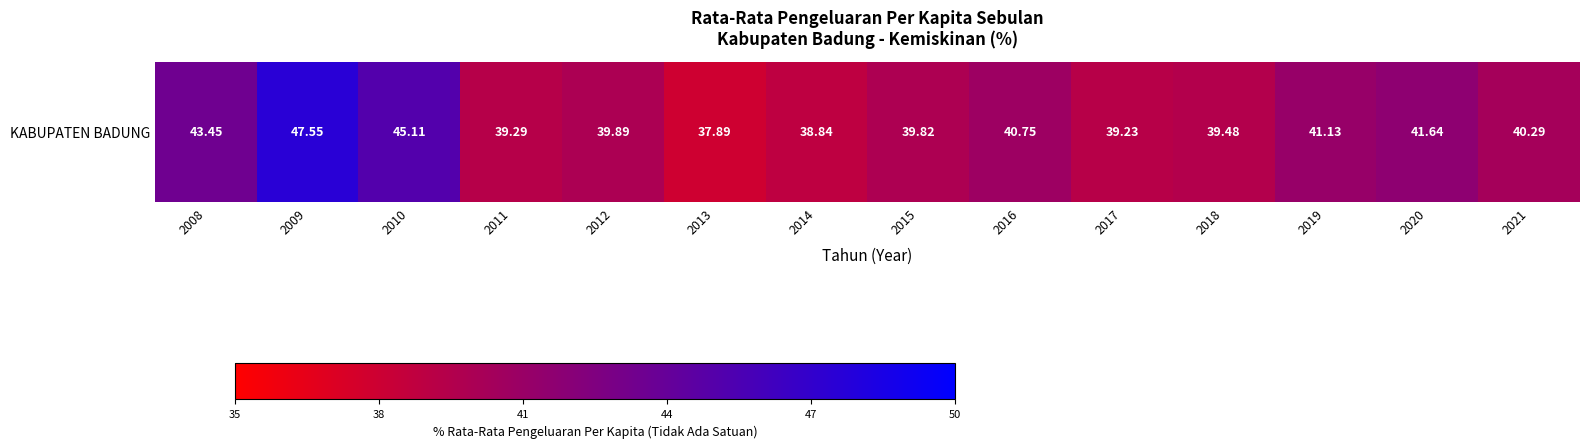

What is the maximum value shown in the chart?

47.5